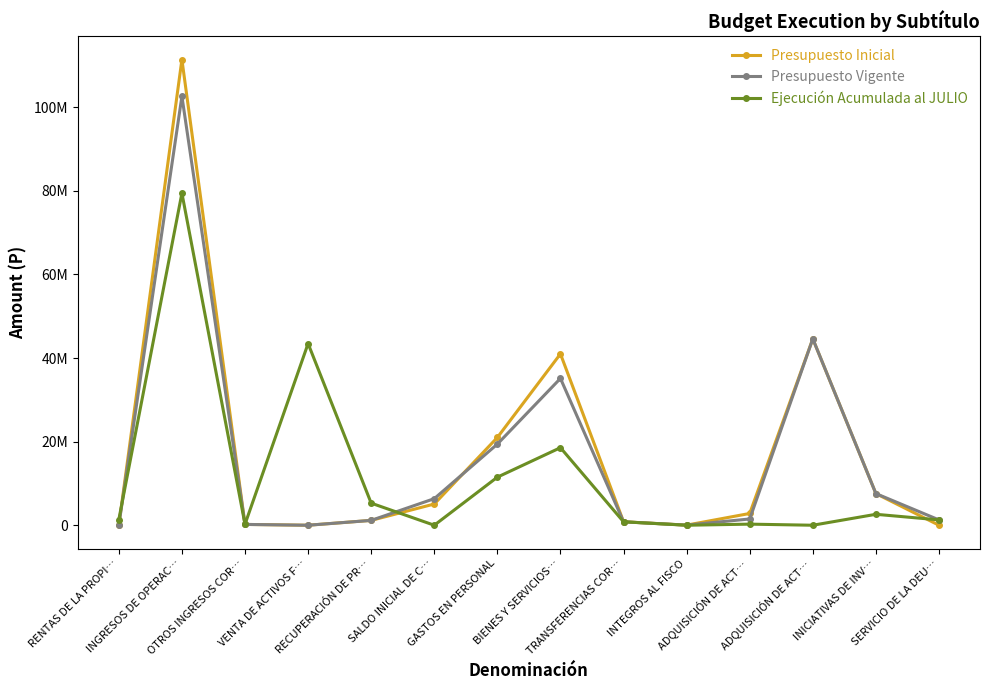

True or false: Ejecución Acumulada al JULIO has more than 0 interior local peaks.

True